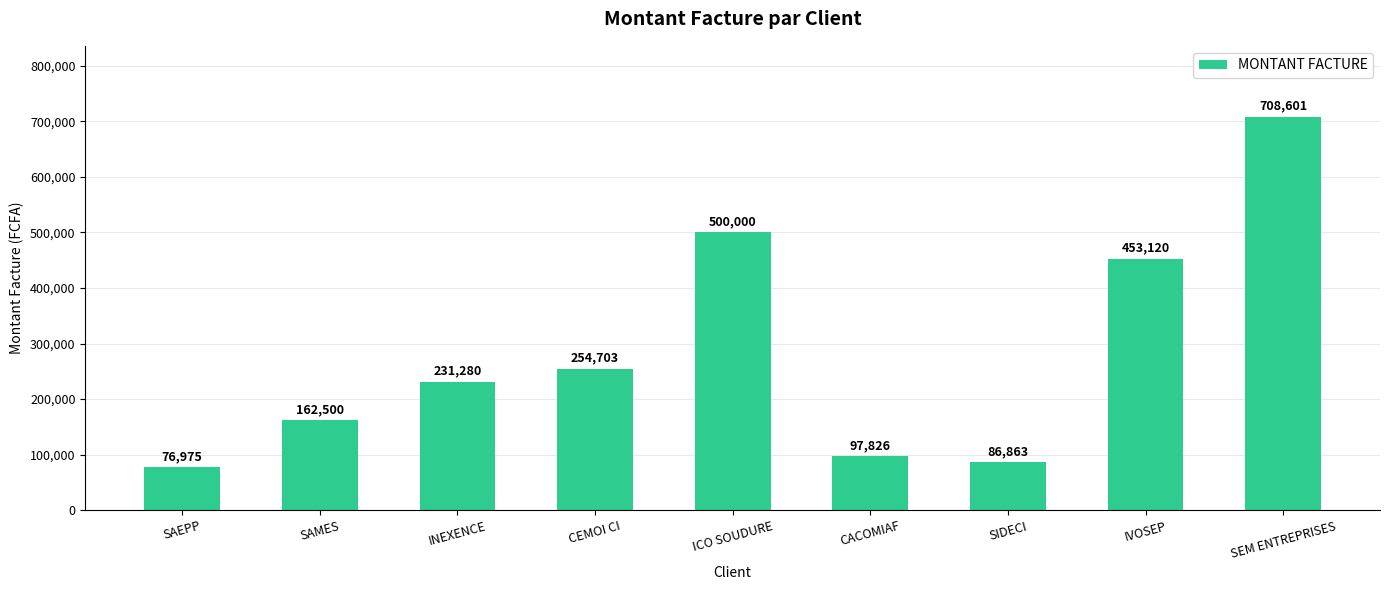

What is the change in value from SIDECI to SEM ENTREPRISES?

+621738